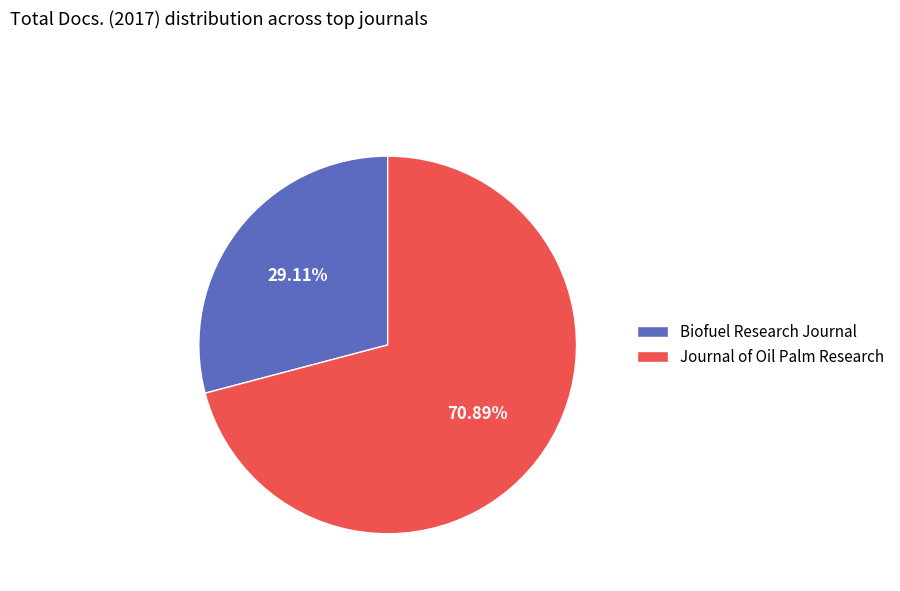

Rank the categories by value from highest to lowest.

Journal of Oil Palm Research, Biofuel Research Journal